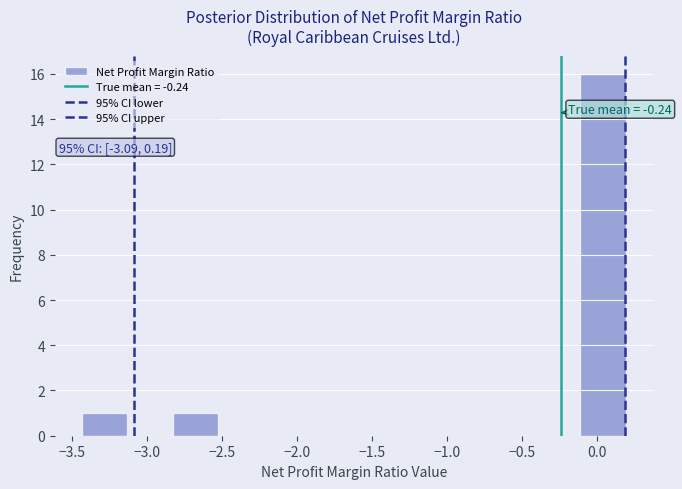

Over which range of the x-axis is the bar tallest?

-0.10 to 0.20